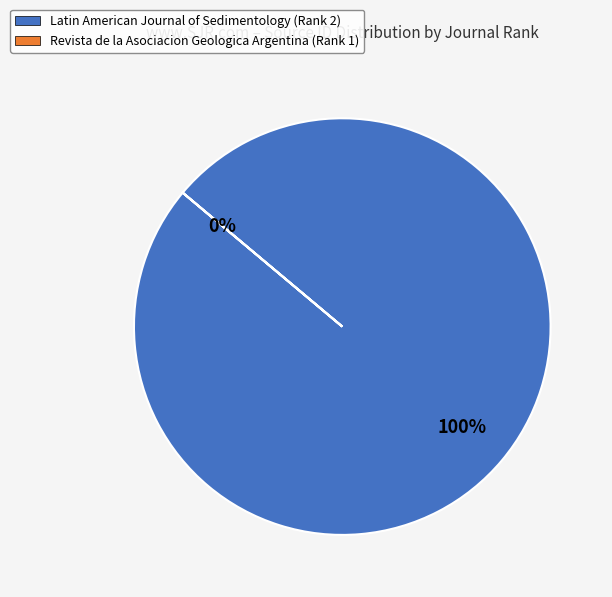

How many slices are in this pie chart?

2